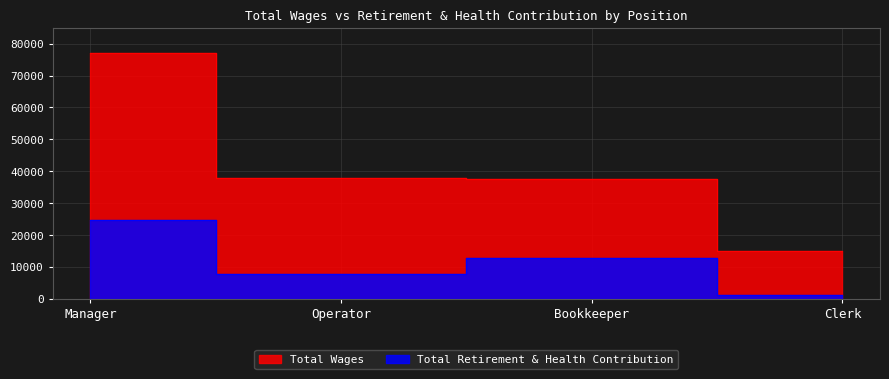

True or false: Total Retirement & Health Contribution and Total Wages cross at least once.

False